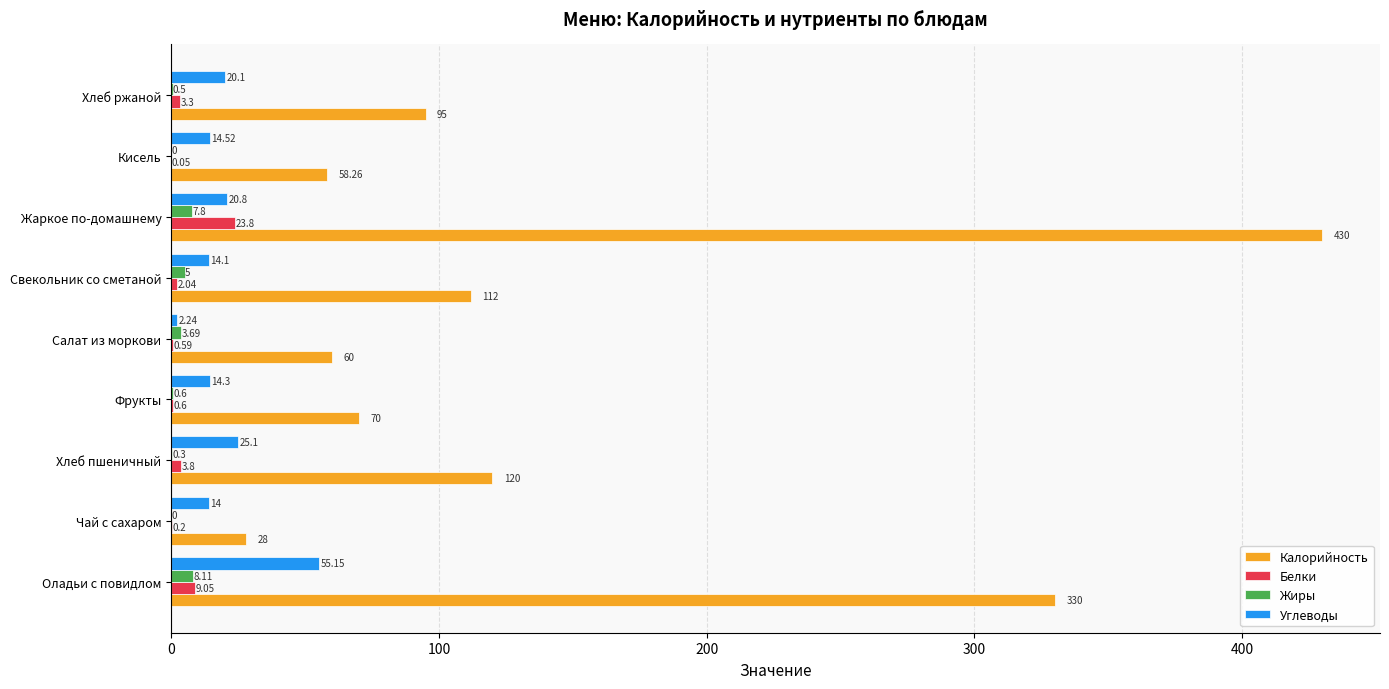

At which label is Жиры closest to 4?

Салат из моркови